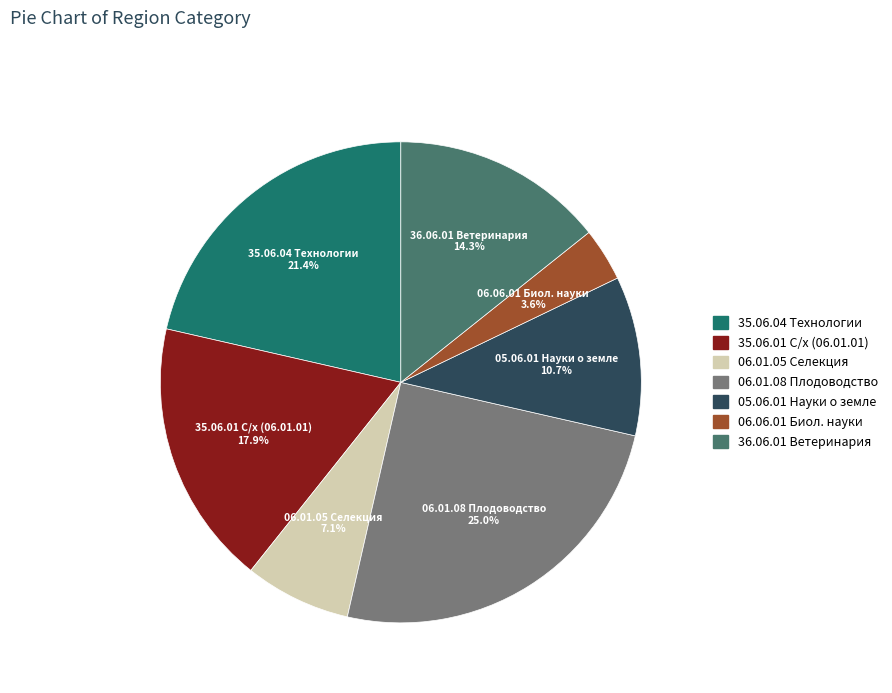

What is the largest slice in the pie chart?

06.01.08 Плодоводство